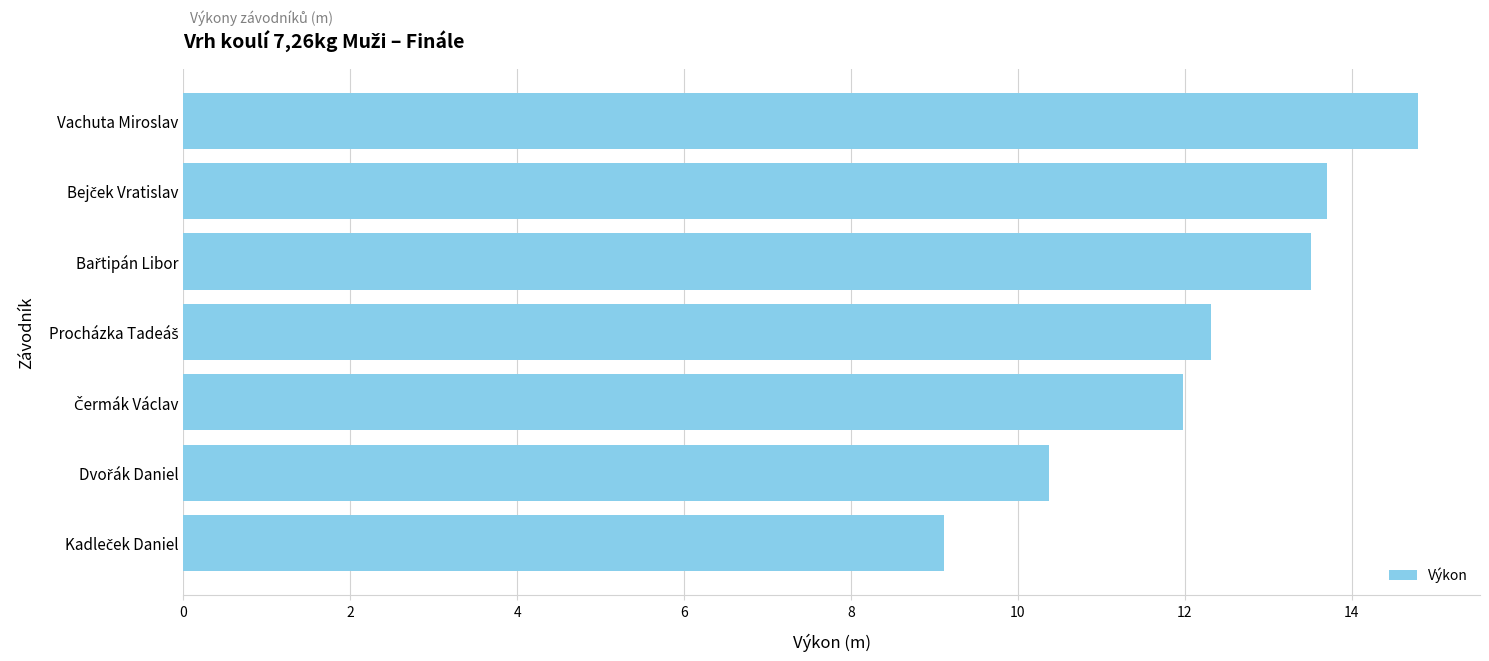

Count the number of categories in the chart.

7